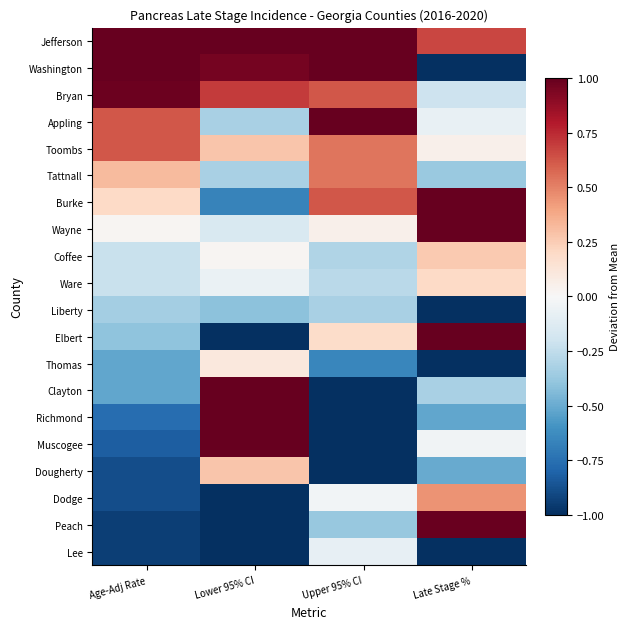

How many data points does each series have?

4